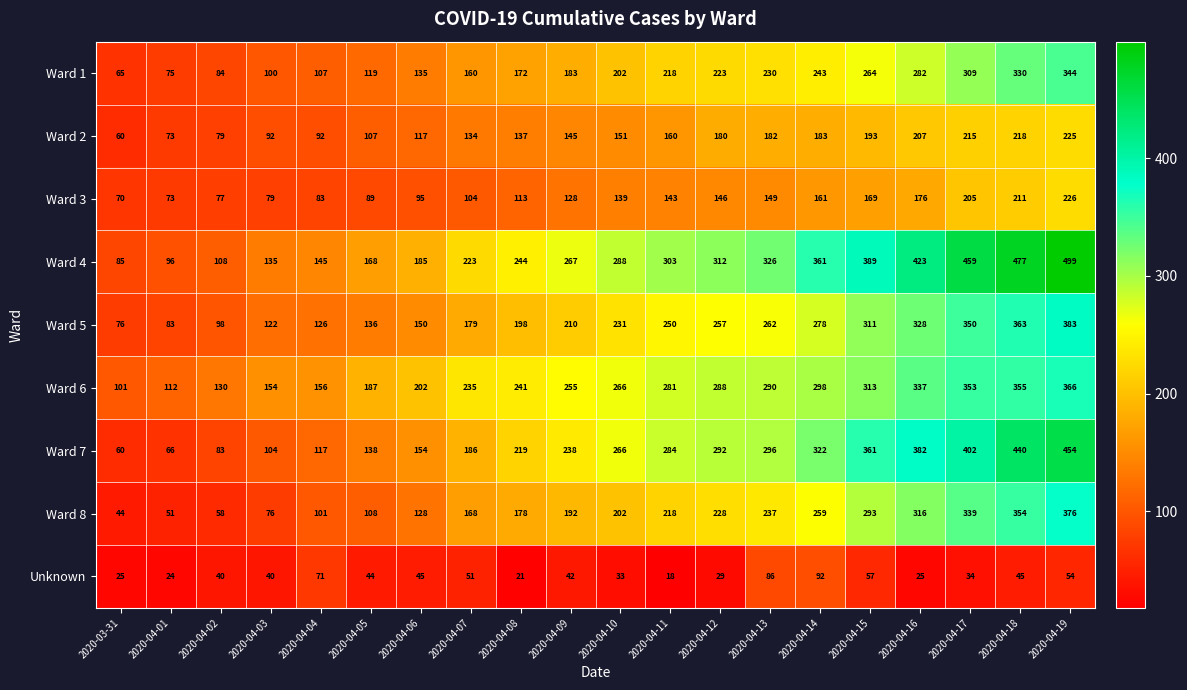

What is the sum of all Ward 1 values?

3845